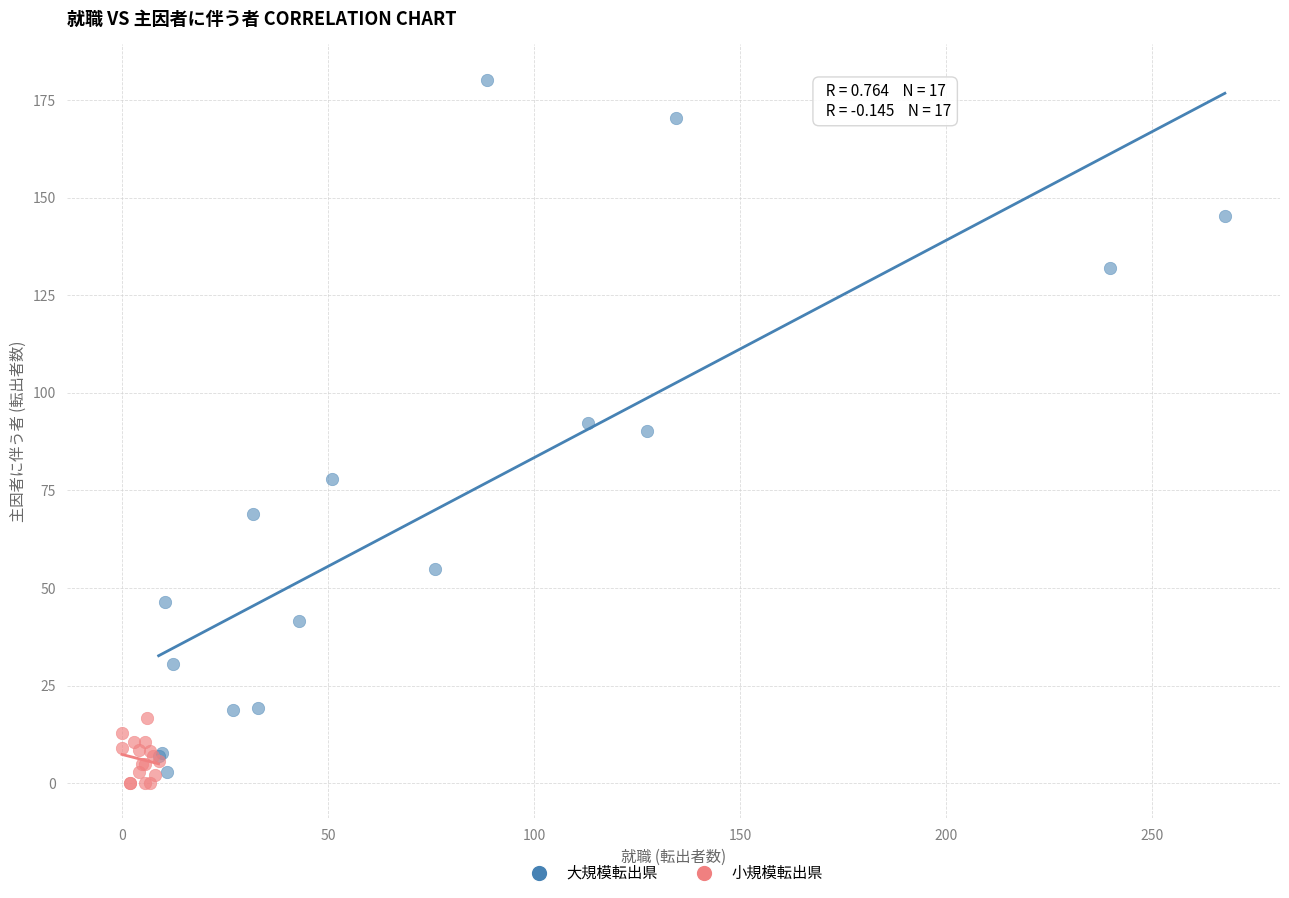

Which series contains the lowest Y value?

小規模転出県